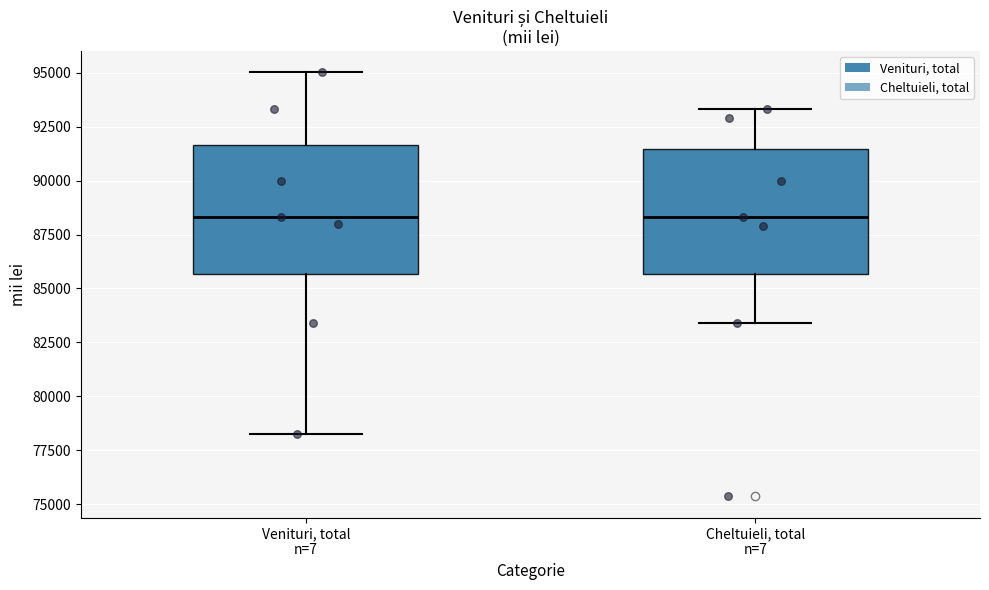

Where does the upper whisker of the box for Cheltuieli, total n=7 end on the y-axis? The values are not printed on the chart, so give them approximately, as read against the axis.

93500